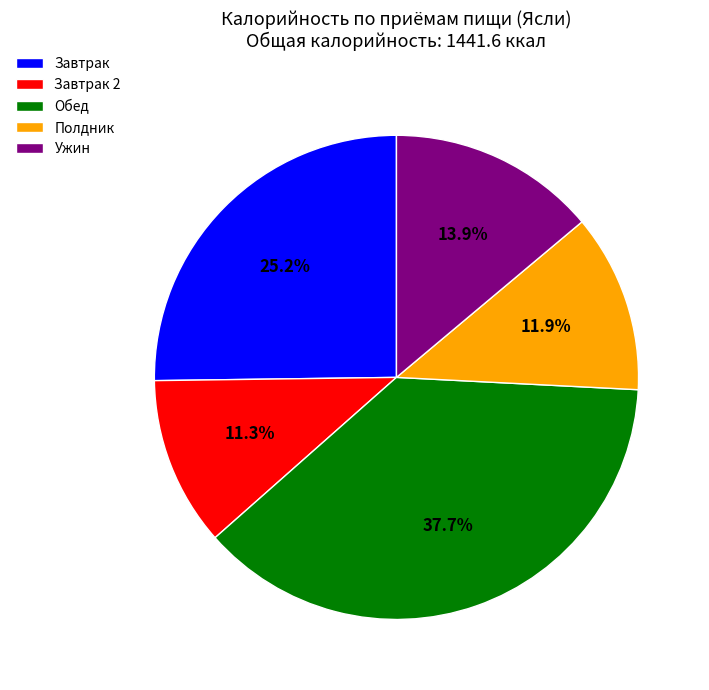

Which slice is the largest?

Обед